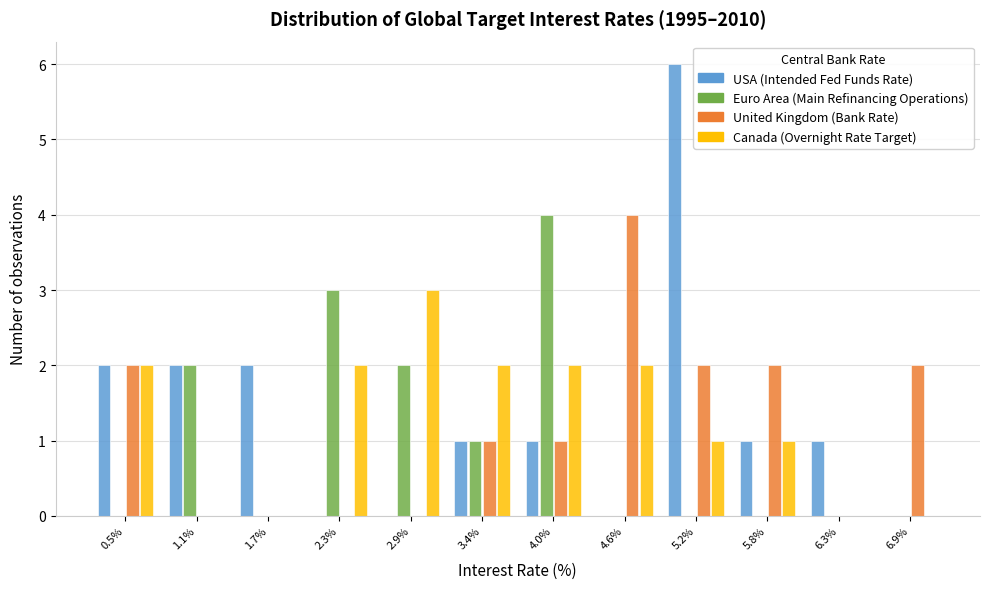

What is the height of the Euro Area (Main Refinancing Operations) bar covering 2.6 to 3.1 on the x-axis? Neither the bar edges nor the heights are printed on the chart, so give them approximately, as read against the axes.

2